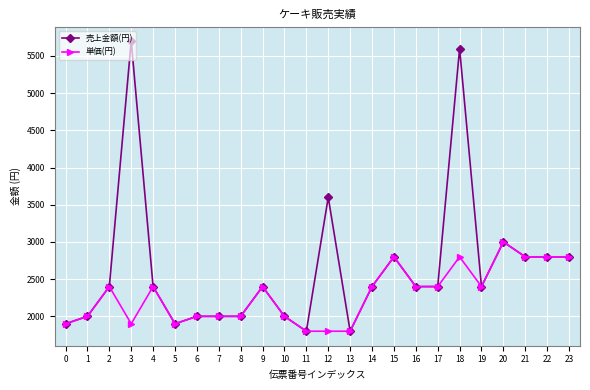

True or false: 売上金額(円) has more than 1 points higher than both neighbors.

True